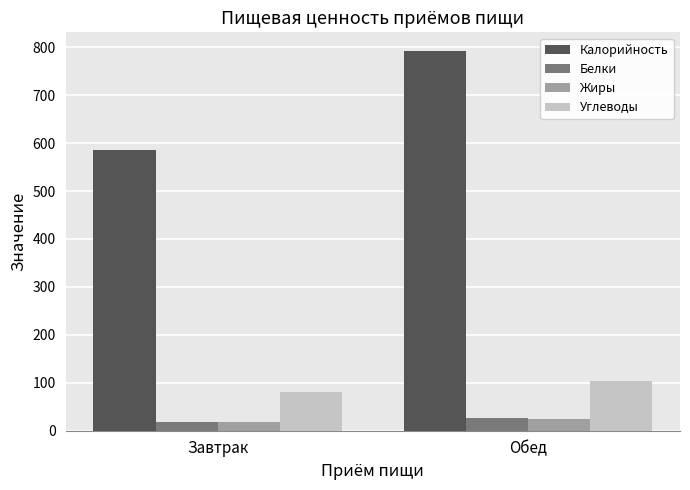

What is the difference between the maximum and minimum values in the Белки series?

7.1